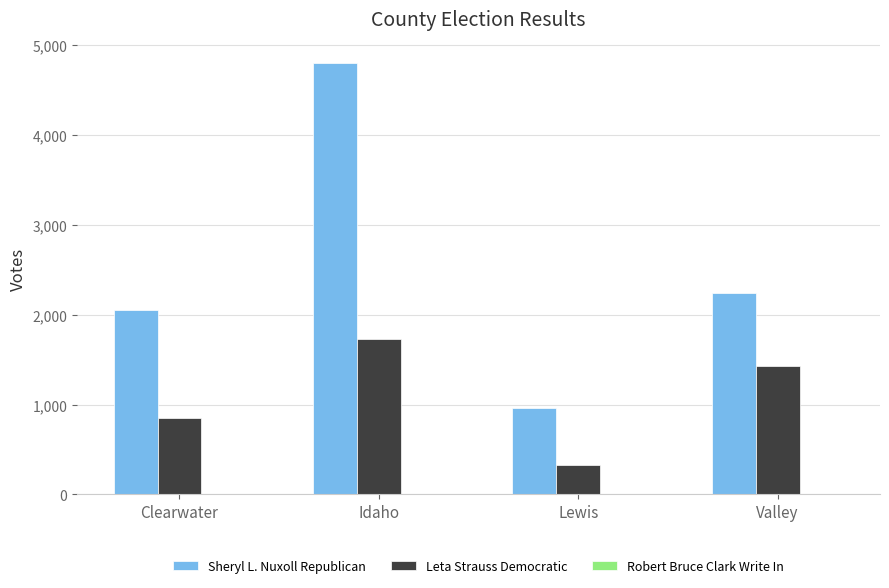

What is the average value of the Leta Strauss Democratic series?

1083